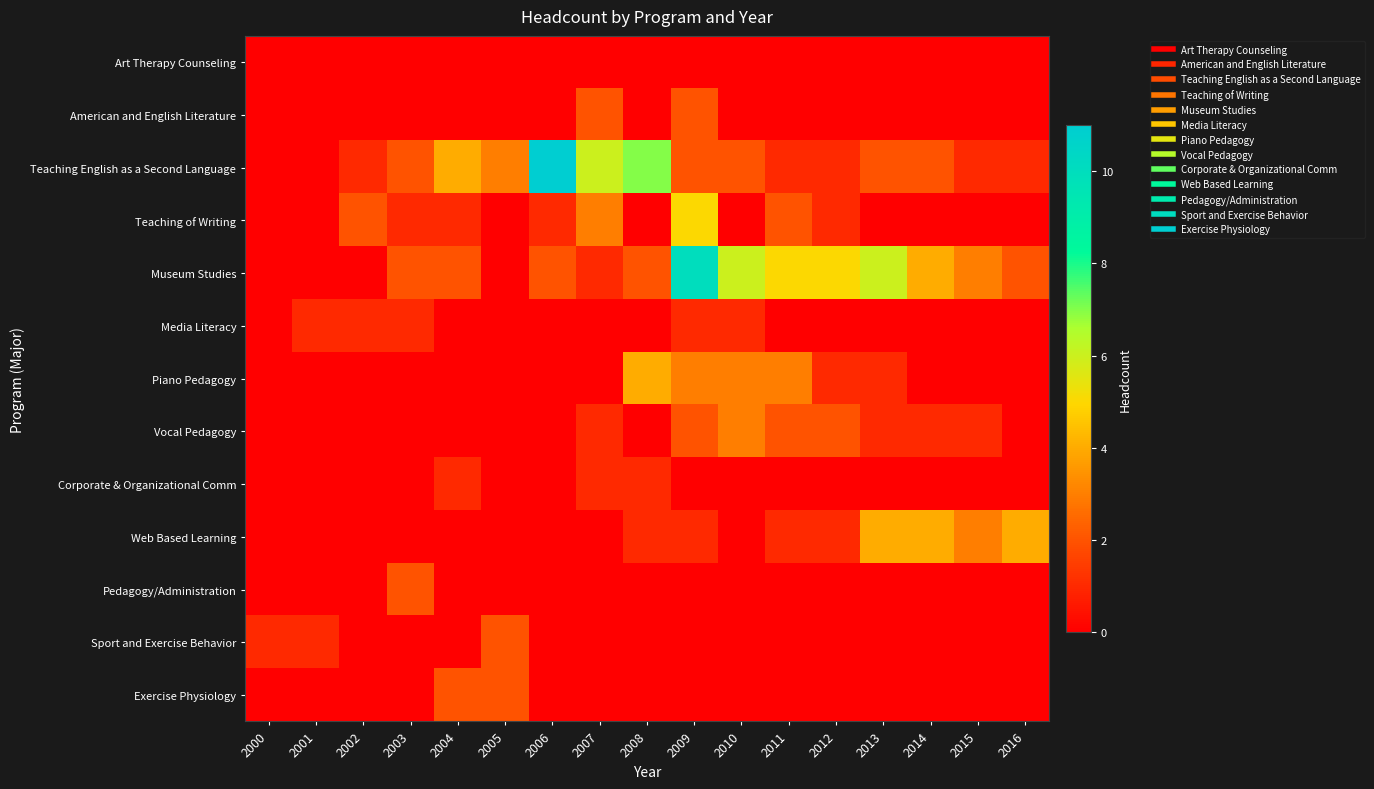

Between 2003 and 2016, which series saw the biggest shift?

Web Based Learning